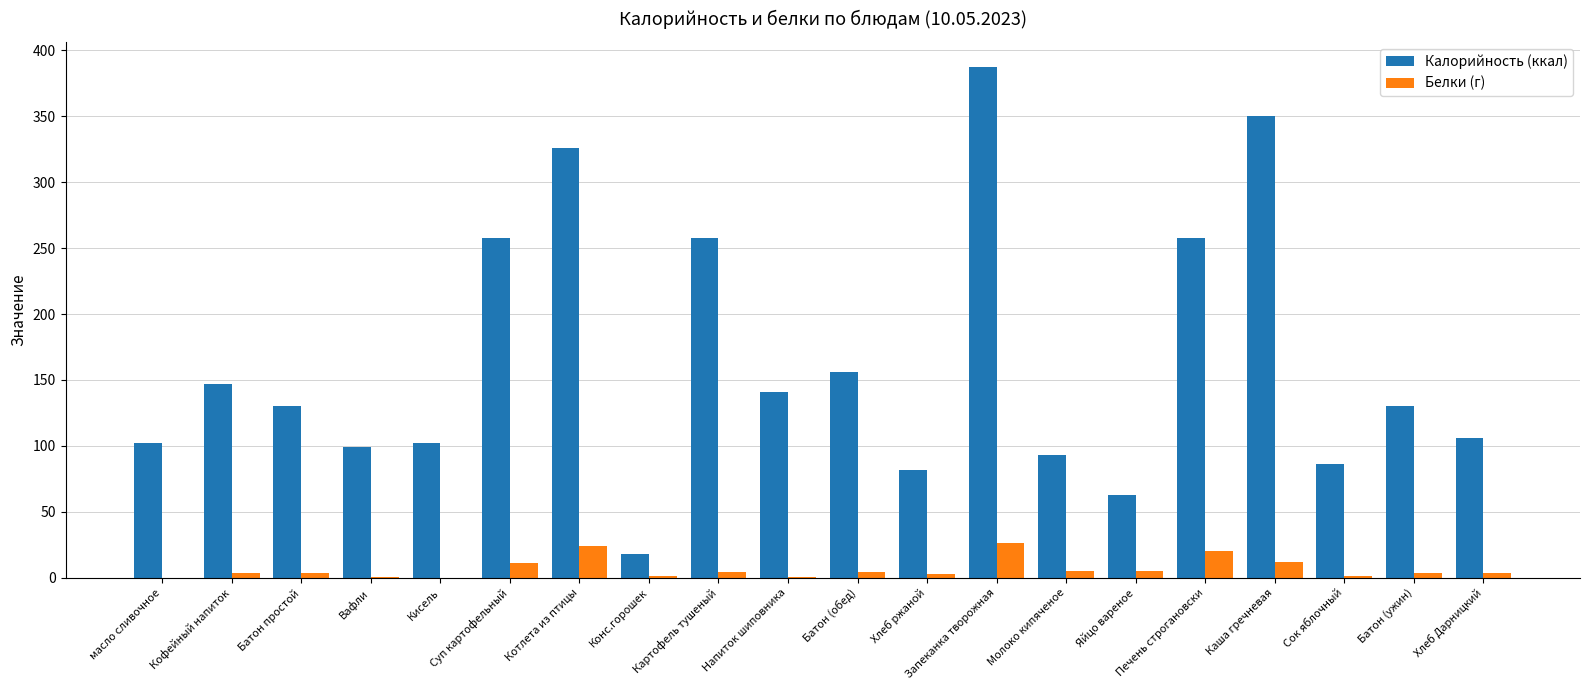

Which series has the largest total across all categories?

Калорийность (ккал)